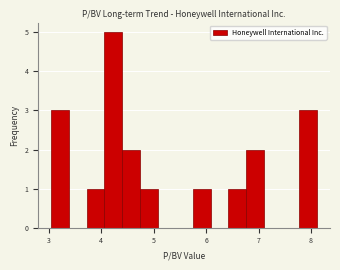

Around what value on the x-axis is the tallest bar? Give the approximate position of its centre, as read against the axis.

4.2